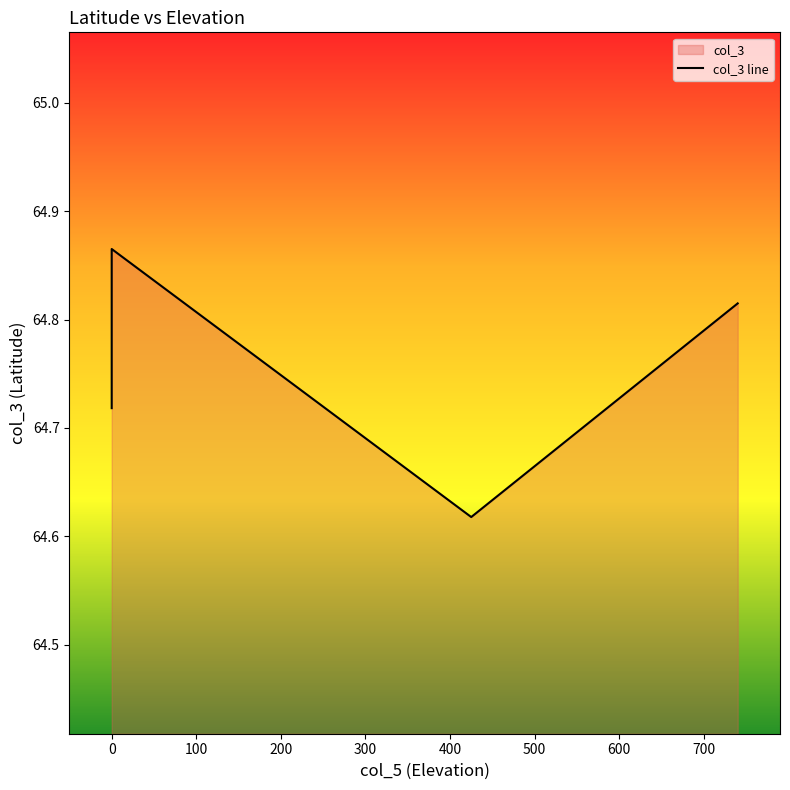

What is the average value?

64.8